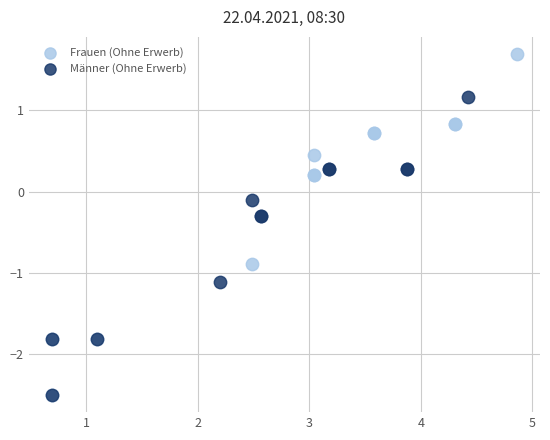

Which series reaches the maximum Y coordinate?

Frauen (Ohne Erwerb)